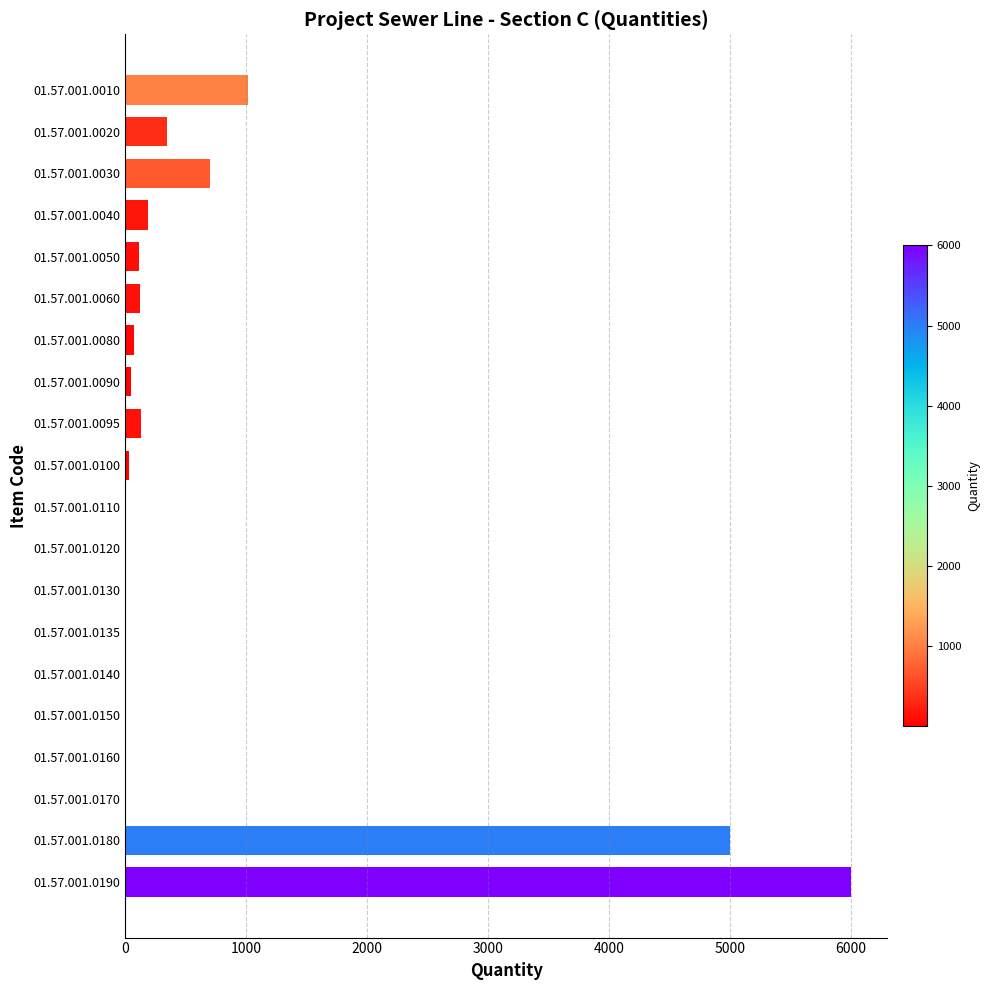

Is it true that the value at 01.57.001.0190 is 3791?

False